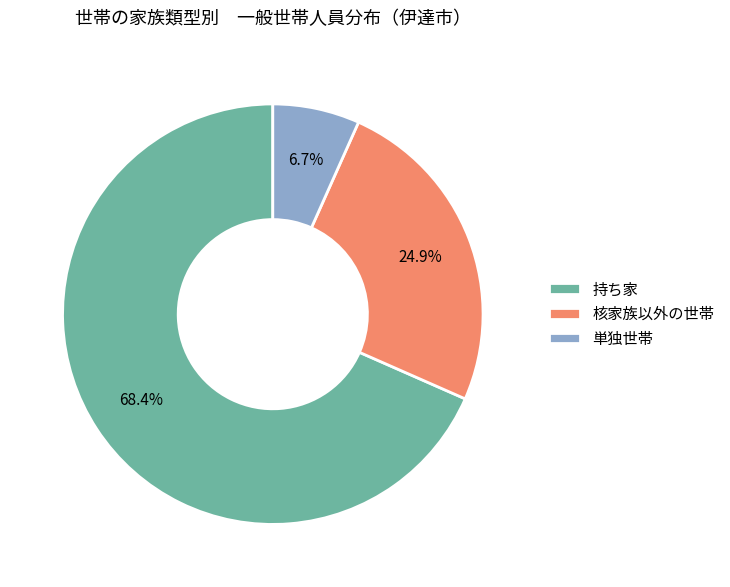

Count the number of slices in the pie.

3